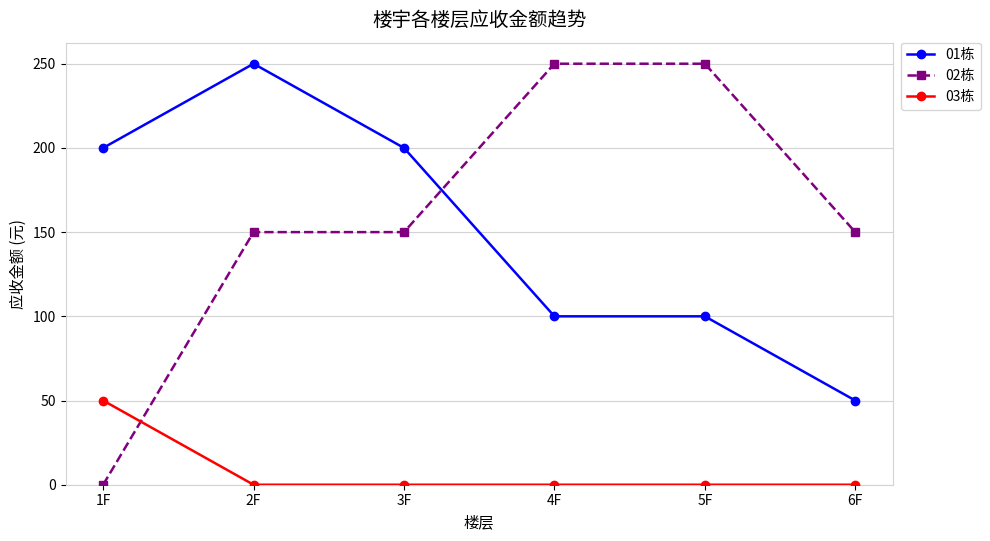

What is the sum of all 01栋 values?

900